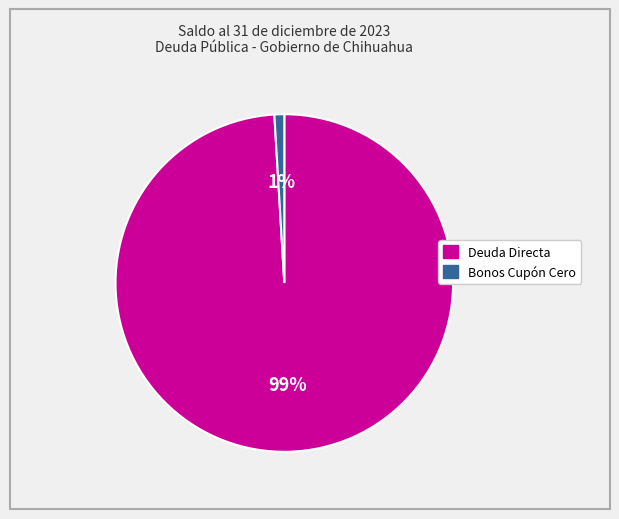

Is there a majority slice in this chart?

Yes